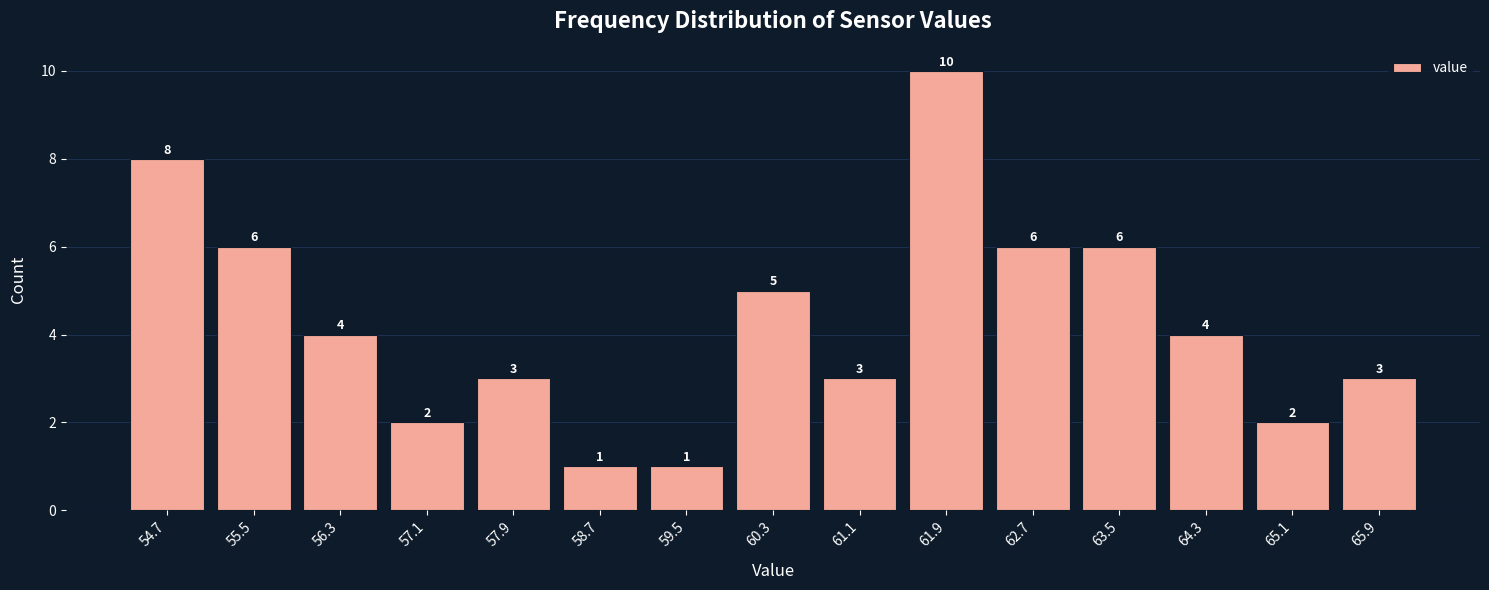

Which range on the x-axis has the tallest bar?

61.5 to 62.3